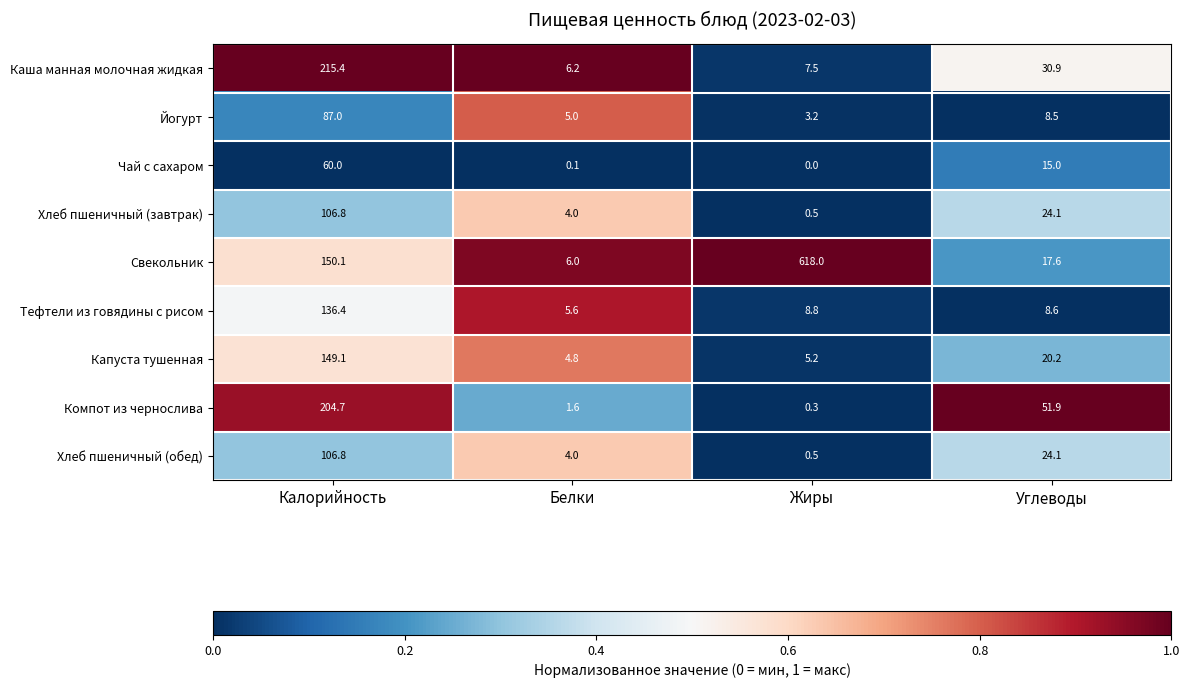

What is the maximum value for Капуста тушенная?

149.1